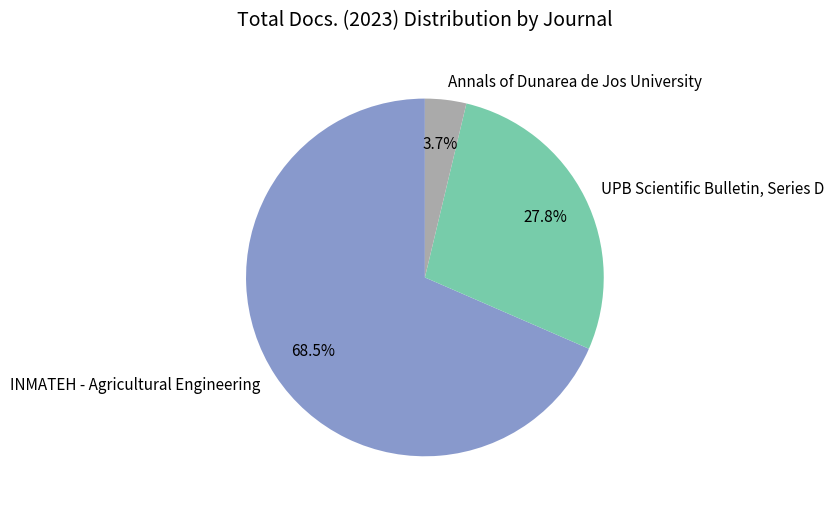

To the nearest percent, what is the difference between the INMATEH - Agricultural Engineering and UPB Scientific Bulletin, Series D slice percentages?

41%